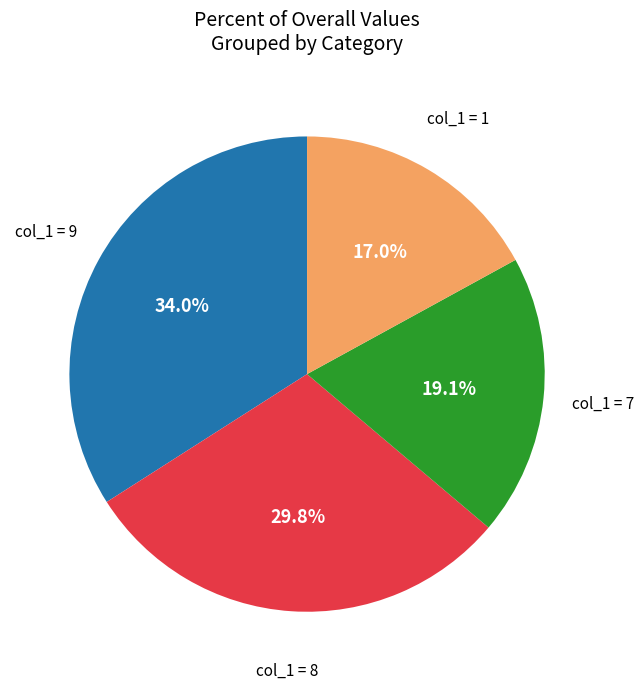

Is there any slice that represents more than half of the pie?

No